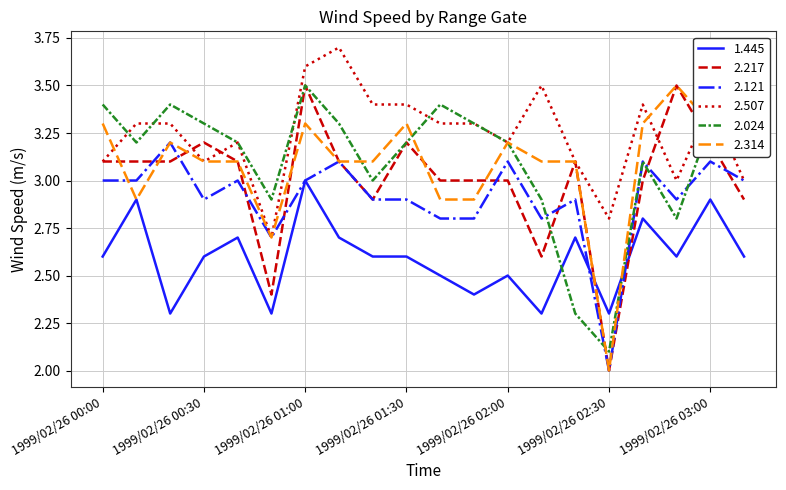

What is the greatest value displayed?

3.7